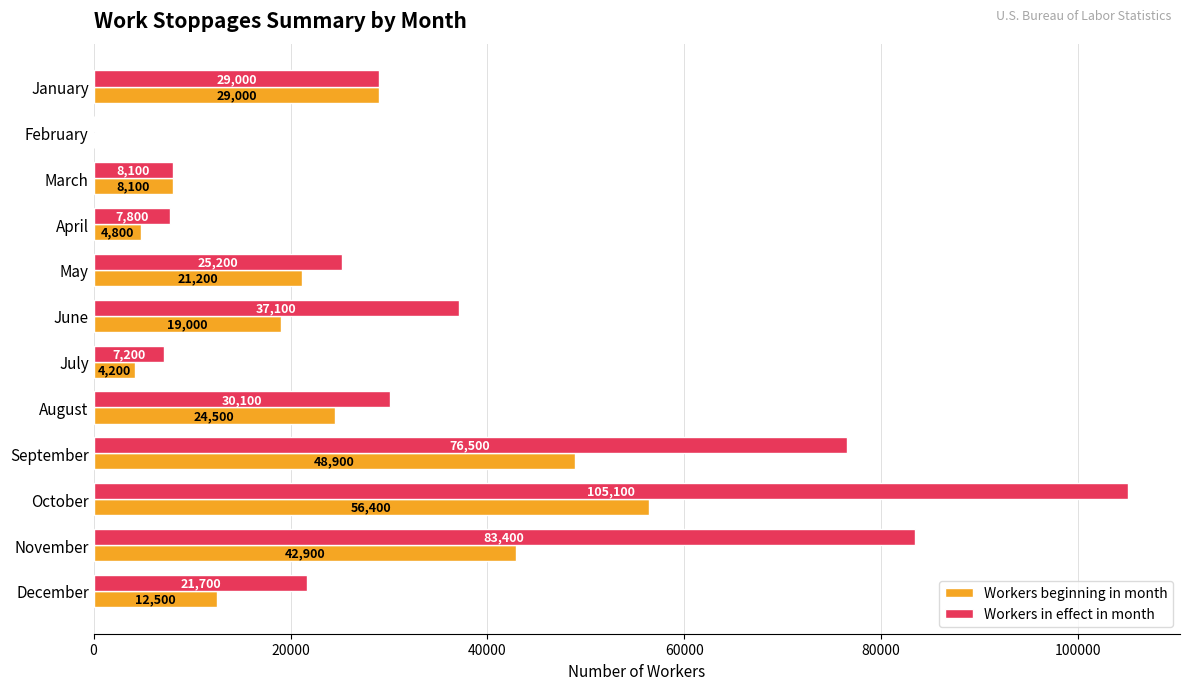

Count the number of categories in the chart.

12